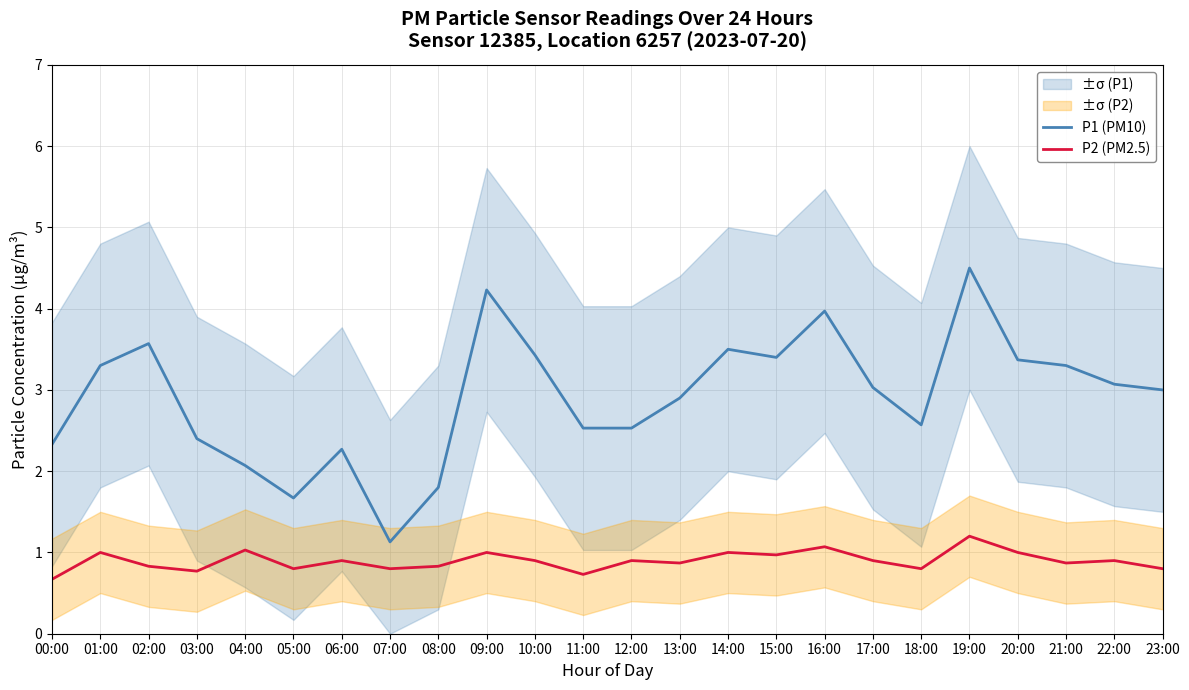

True or false: P1 (PM10) has a value of 1.1 at 07:00.

True